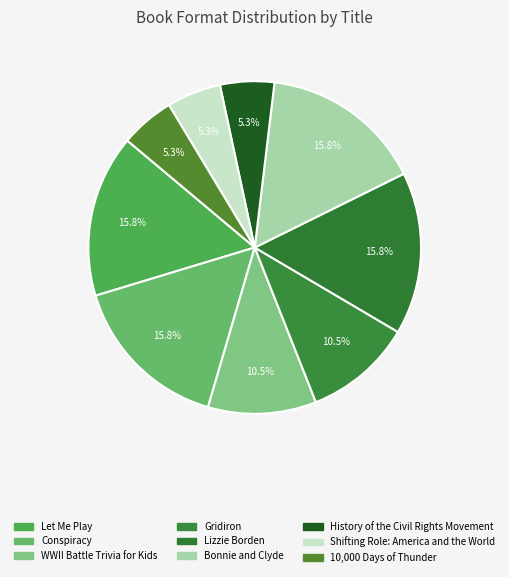

How many slices are in this pie chart?

9